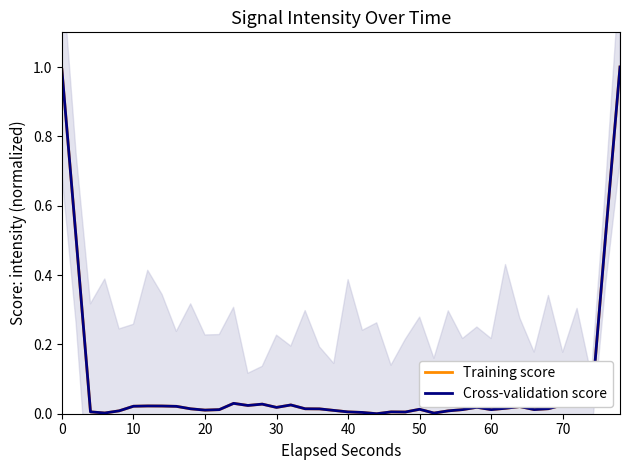

Reading left to right, extract all data points from this chart.

Training score: 1.0	0.5	0.0	0.0	0.0	0.0	0.0	0.0	0.0	0.0	0.0	0.0	0.0	0.0	0.0	0.0	0.0	0.0	0.0	0.0	0.0	0.0	0.0	0.0	0.0	0.0	0.0	0.0	0.0	0.0	0.0	0.0	0.0	0.0	0.0	0.0	0.0	0.0	0.5	1.0
Cross-validation score: 1.0	0.5	0.0	0.0	0.0	0.0	0.0	0.0	0.0	0.0	0.0	0.0	0.0	0.0	0.0	0.0	0.0	0.0	0.0	0.0	0.0	0.0	0.0	0.0	0.0	0.0	0.0	0.0	0.0	0.0	0.0	0.0	0.0	0.0	0.0	0.0	0.0	0.0	0.5	1.0